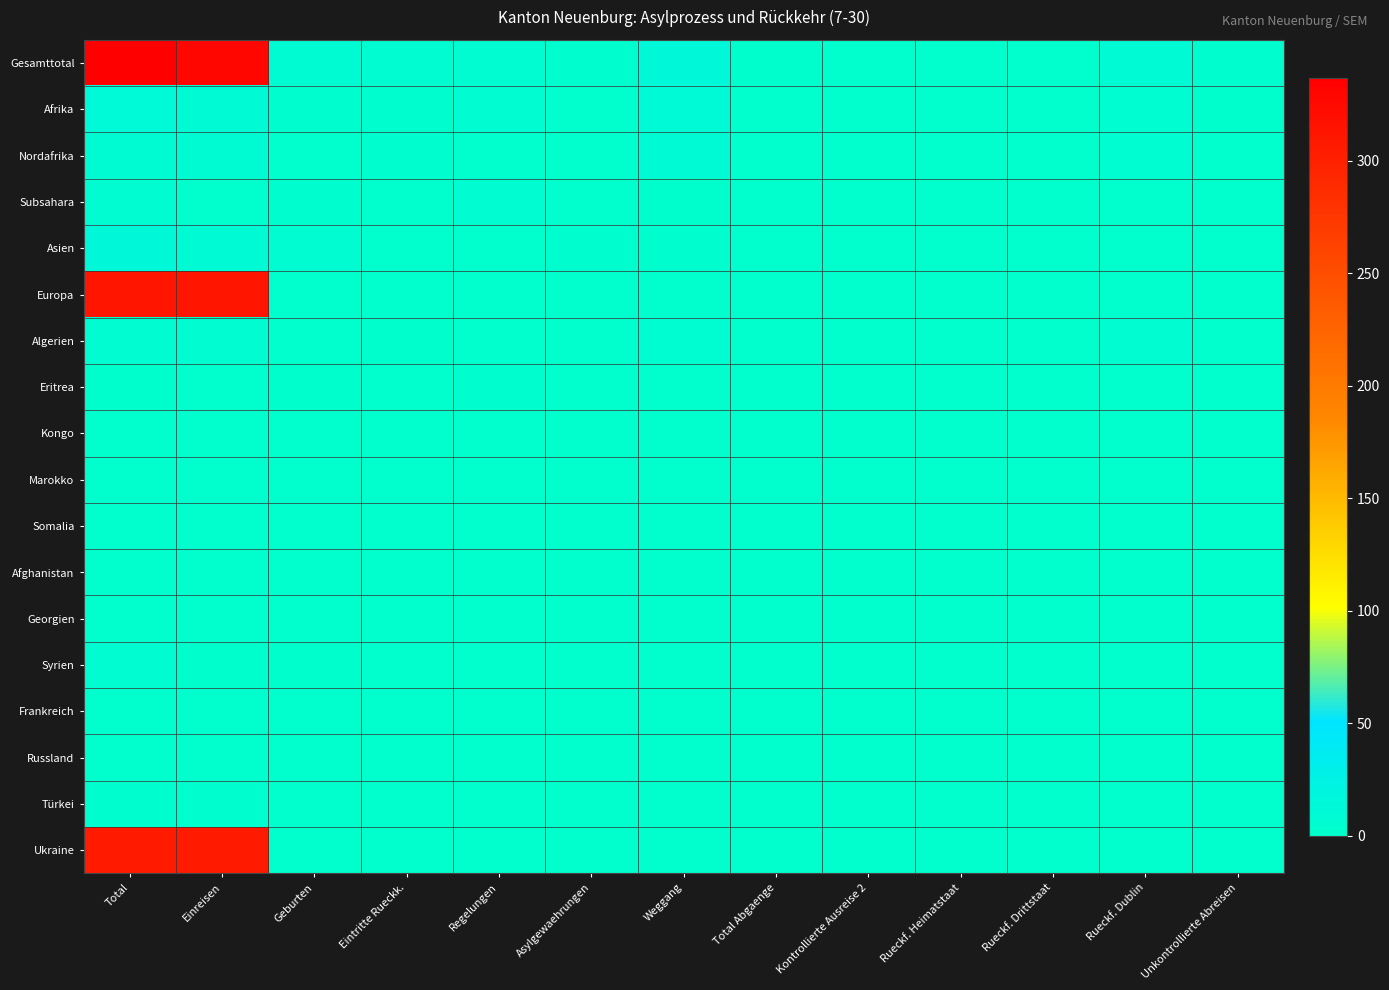

Which series has the largest total across all categories?

Gesamttotal